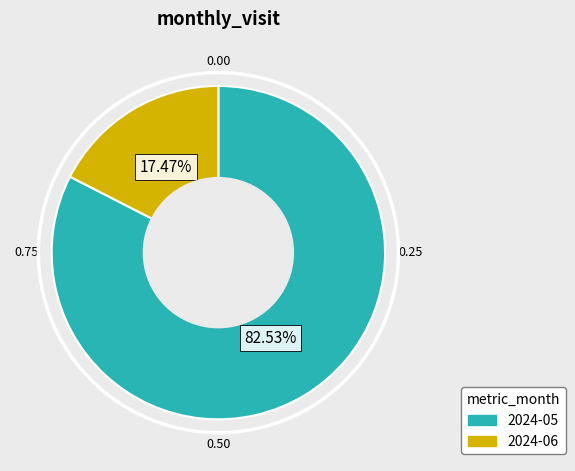

To the nearest percent, what is the combined percentage of 2024-06 and 2024-05?

100%